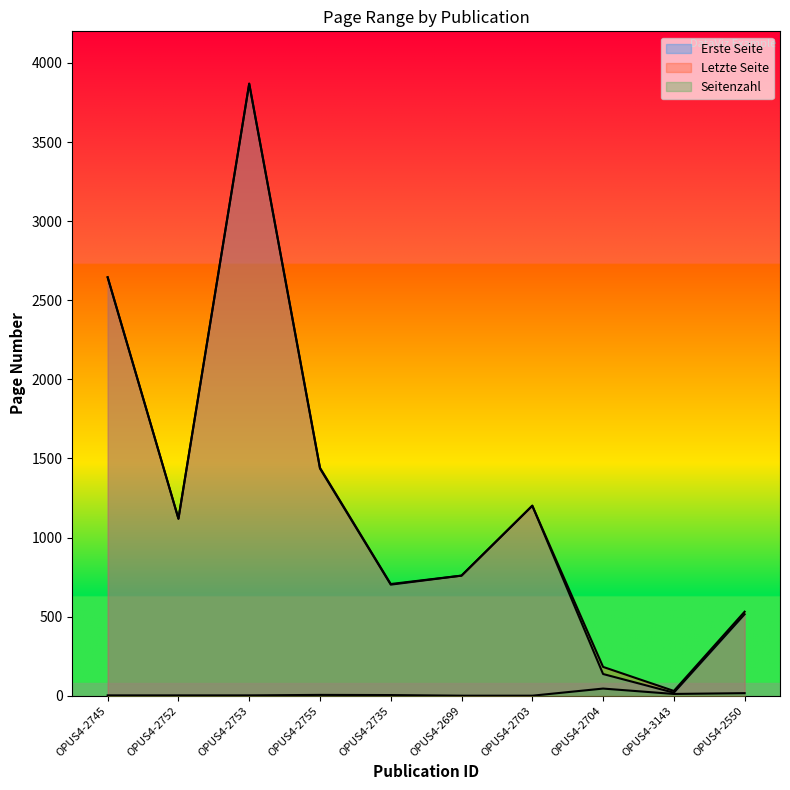

True or false: Seitenzahl and Letzte Seite cross at least once.

False